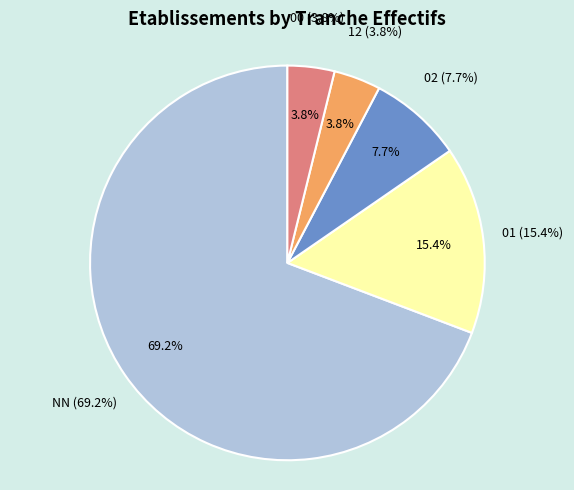

Is it true that 00 is 16% of the pie?

False